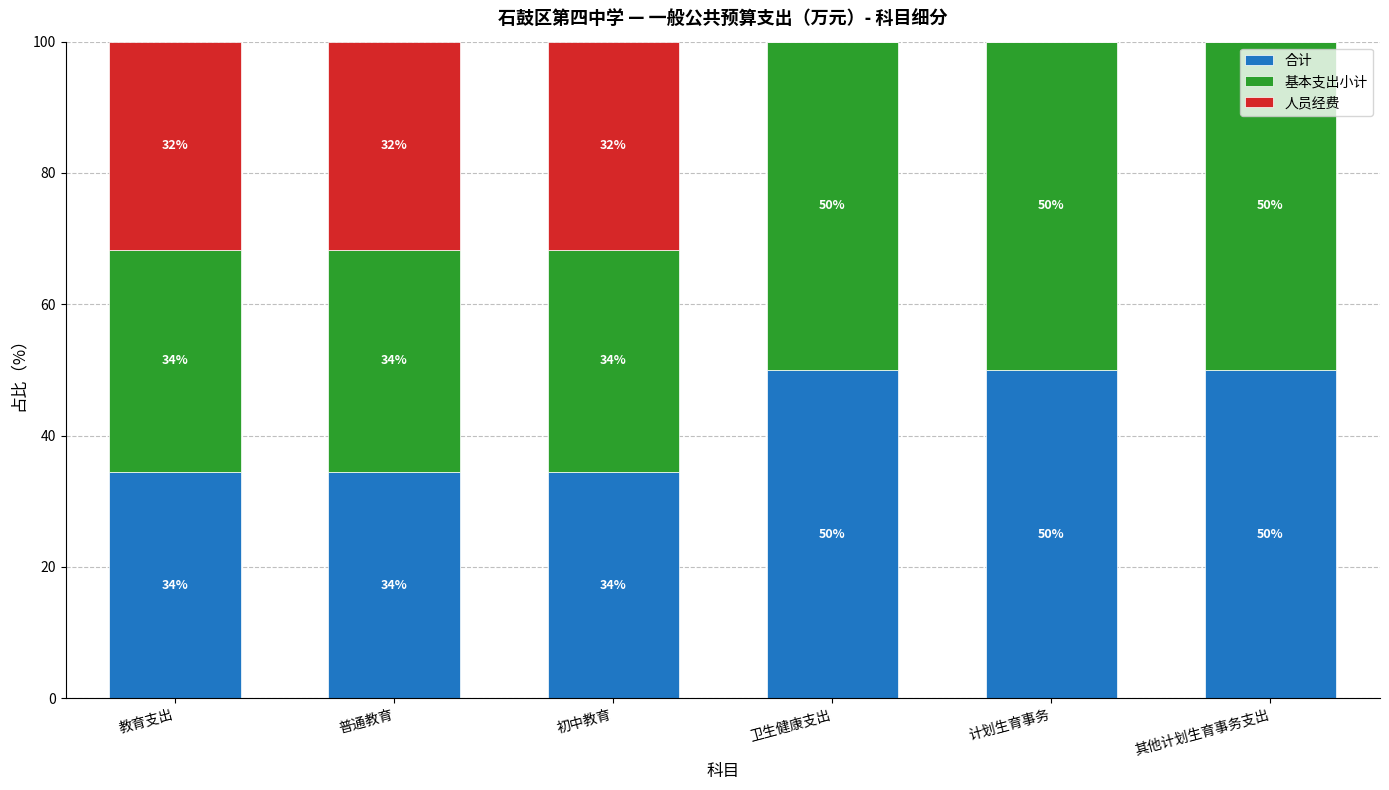

What is the total value across all series at 其他计划生育事务支出?

100.0